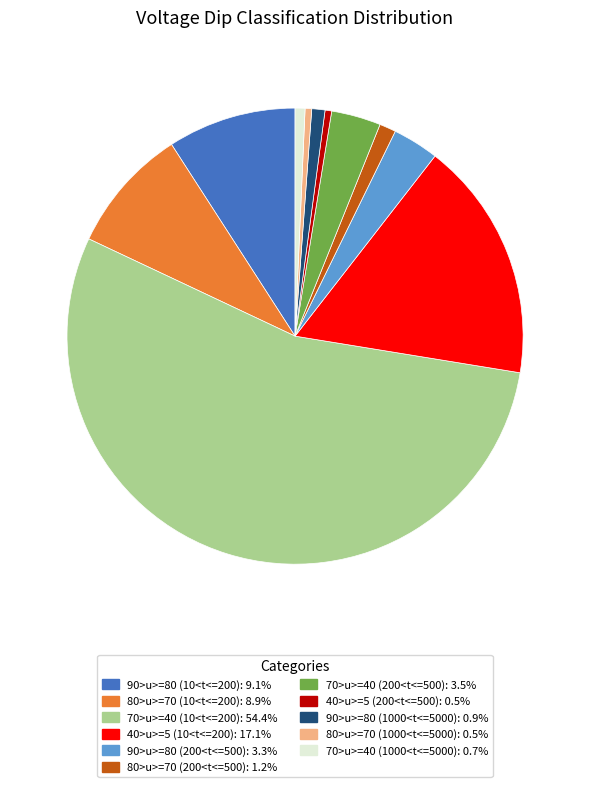

Is there any slice that represents more than half of the pie?

Yes